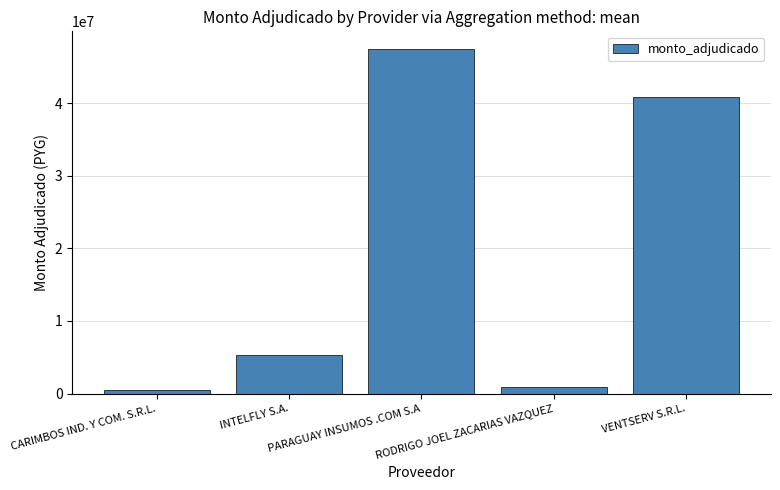

Which category has the highest value across all series?

PARAGUAY INSUMOS .COM S.A